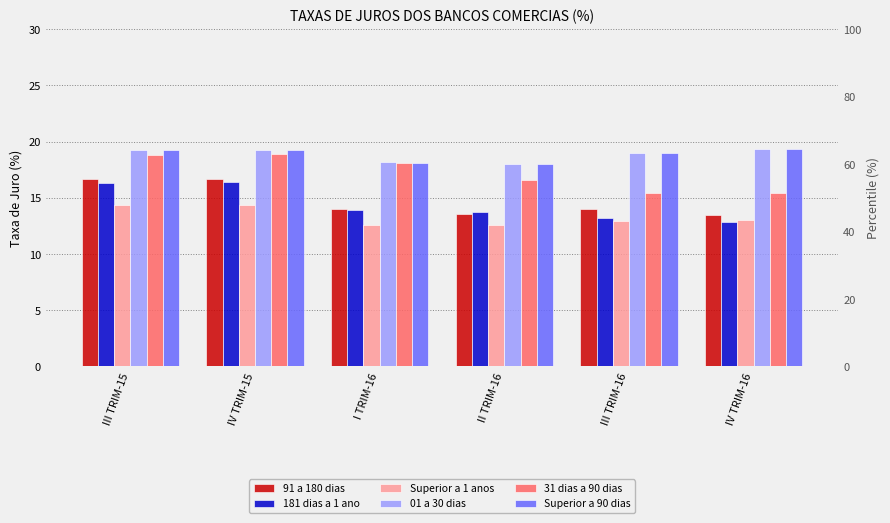

Which series has the largest range (max minus min)?

181 dias a 1 ano